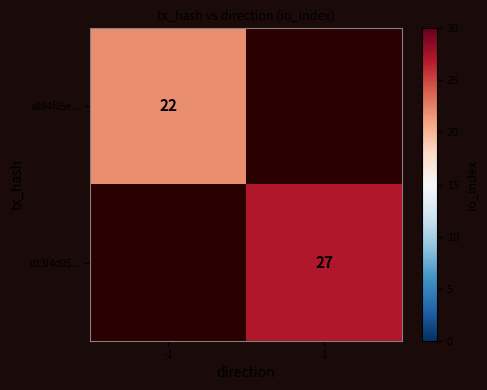

At how many categories does at least one series exceed 26?

1